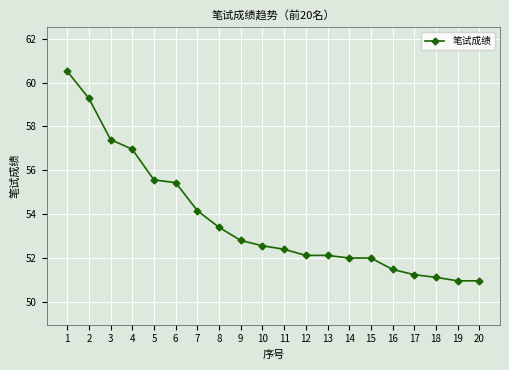

What is the maximum value shown in the chart?

60.5